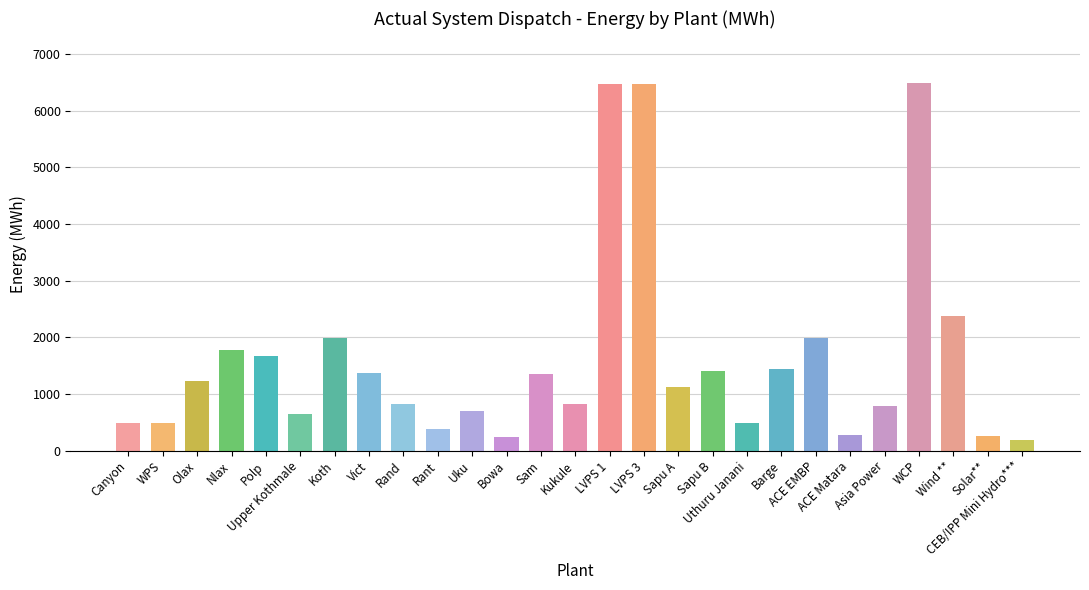

What is the minimum value shown in the chart?

191.2